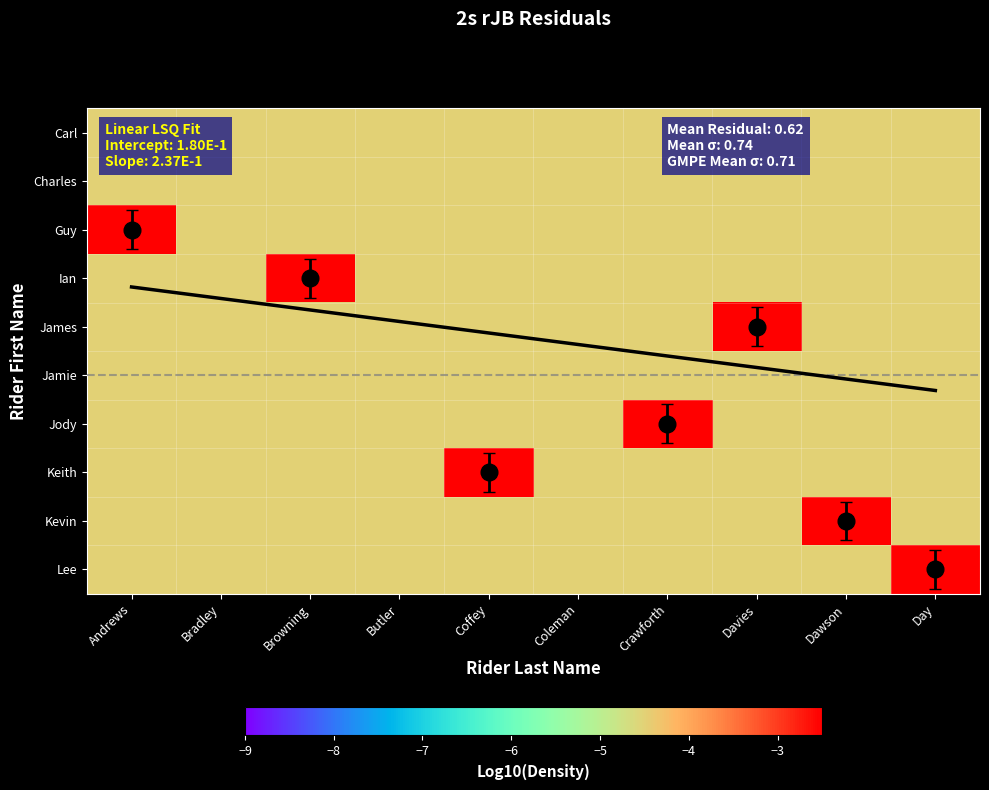

Between Davies and Andrews, which is larger?

Davies